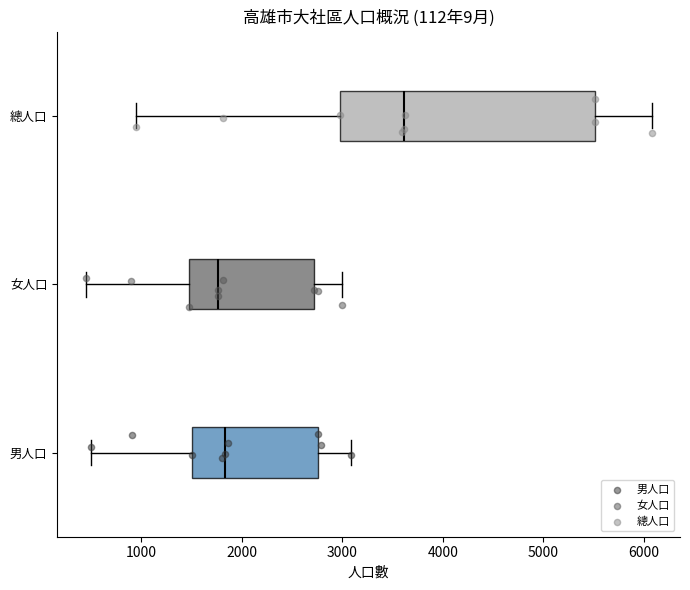

Reading bottom to top, transcribe this box plot: for each box, give where its median line is, the range the box spans, and where its two whiskers end, as read against the x-axis. The values are not printed on the chart, so give them approximately, as read against the axis.

男人口: median 1800, box 1500 to 2800, whiskers 500 to 3100
女人口: median 1800, box 1500 to 2700, whiskers 400 to 3000
總人口: median 3600, box 3000 to 5500, whiskers 1000 to 6100